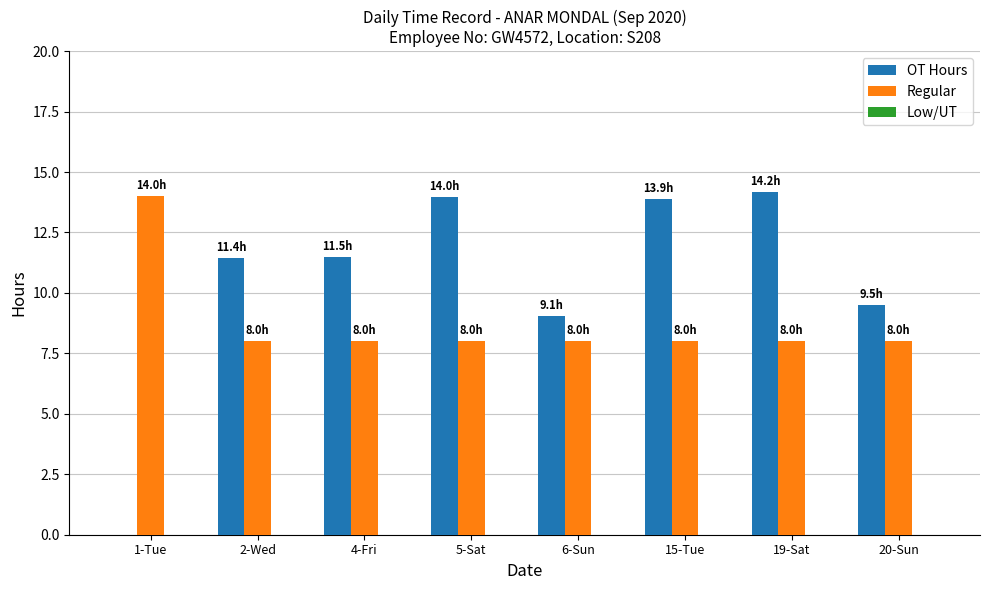

The value of OT Hours at 1-Tue is 0.0. True or false?

True